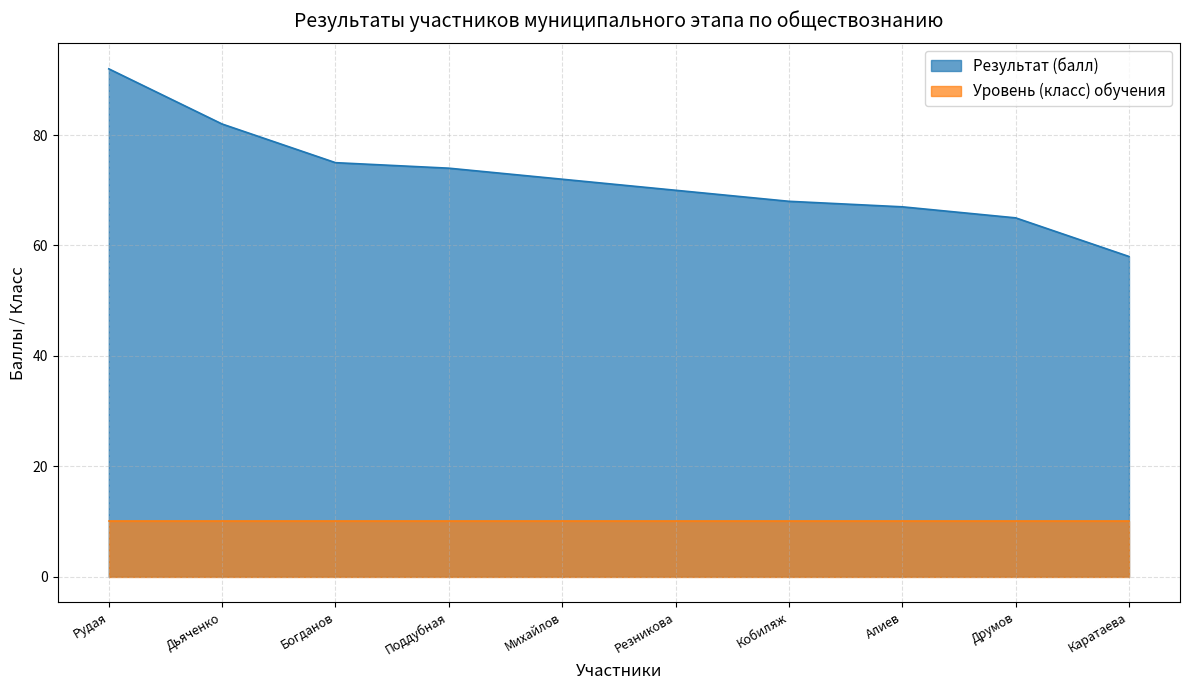

What is the minimum value shown in the chart?

10